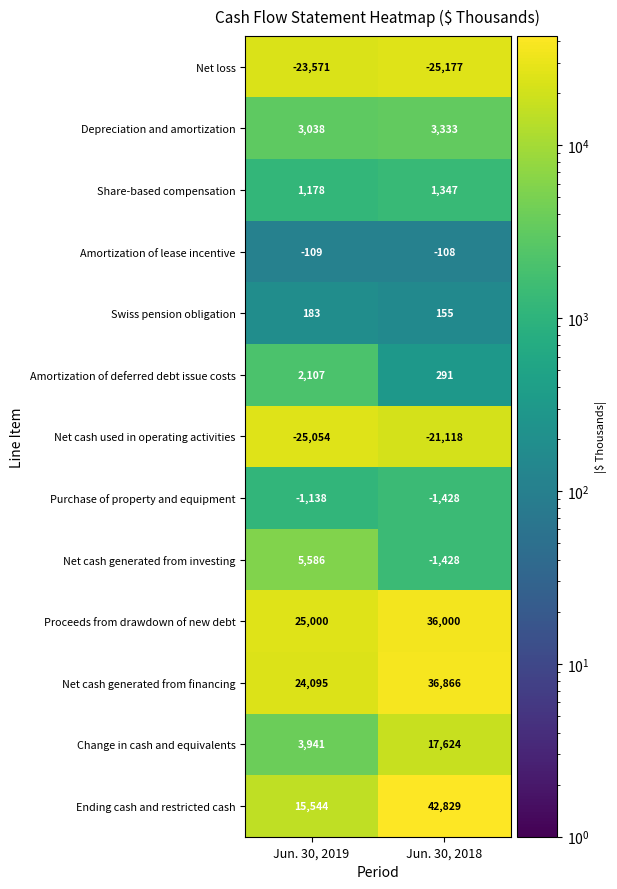

Which series has the largest range (max minus min)?

Ending cash and restricted cash